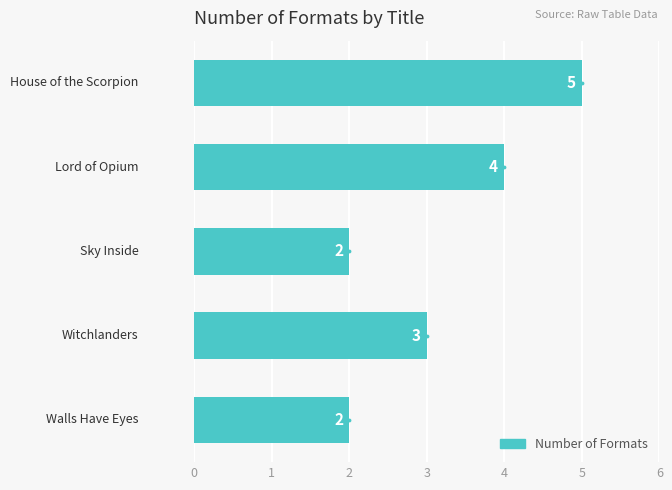

What is the ratio of the value at 4 to the value at 1?

0.5